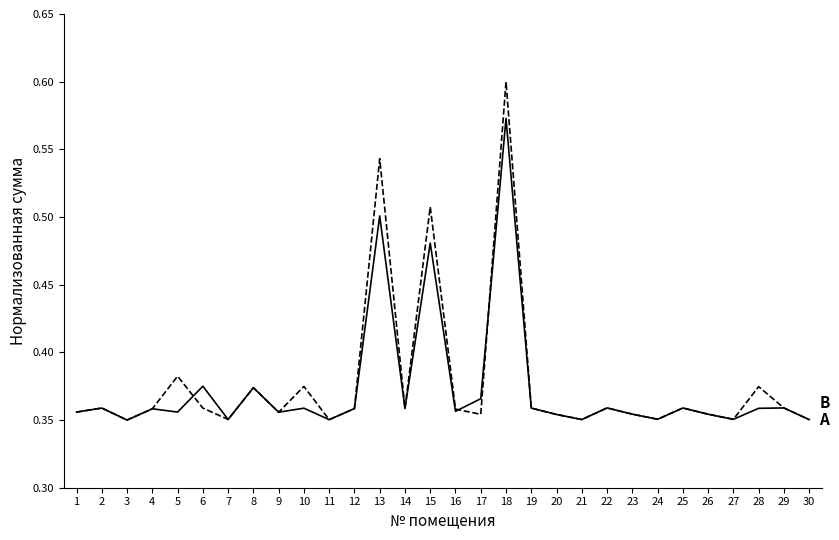

At which category does the chart reach its peak across all series?

18